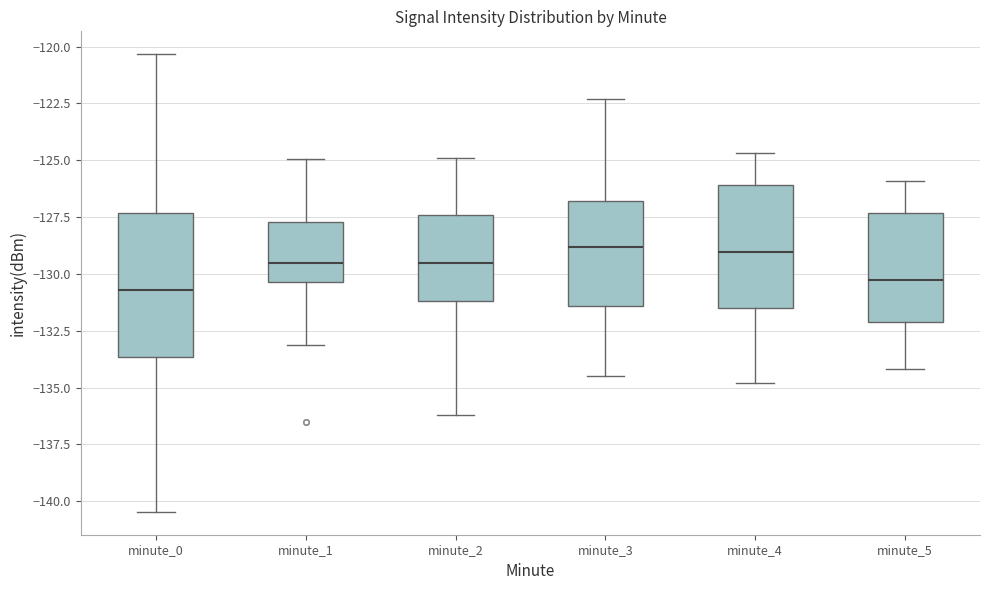

Reading left to right, read every box against the y-axis: the position of its median line, the range the box covers, and the ends of its whiskers. The values are not printed on the chart, so give them approximately, as read against the axis.

minute_0: median -130.5, box -133.5 to -127.5, whiskers -140.5 to -120.5
minute_1: median -129.5, box -130.5 to -127.5, whiskers -133.0 to -125.0
minute_2: median -129.5, box -131.0 to -127.5, whiskers -136.0 to -125.0
minute_3: median -129.0, box -131.5 to -127.0, whiskers -134.5 to -122.5
minute_4: median -129.0, box -131.5 to -126.0, whiskers -135.0 to -124.5
minute_5: median -130.0, box -132.0 to -127.5, whiskers -134.0 to -126.0